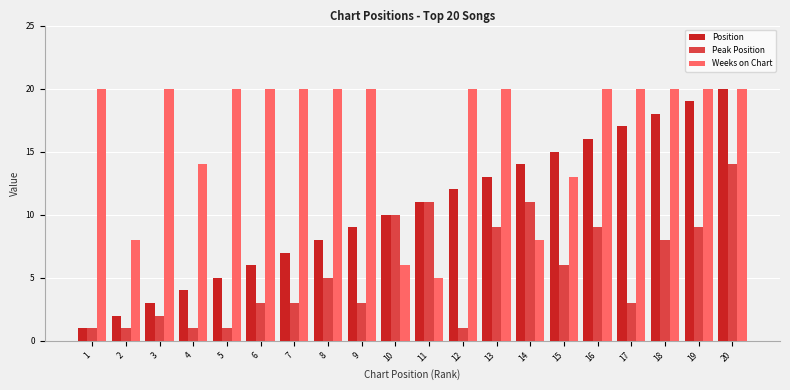

What is the sum of all Peak Position values?

111